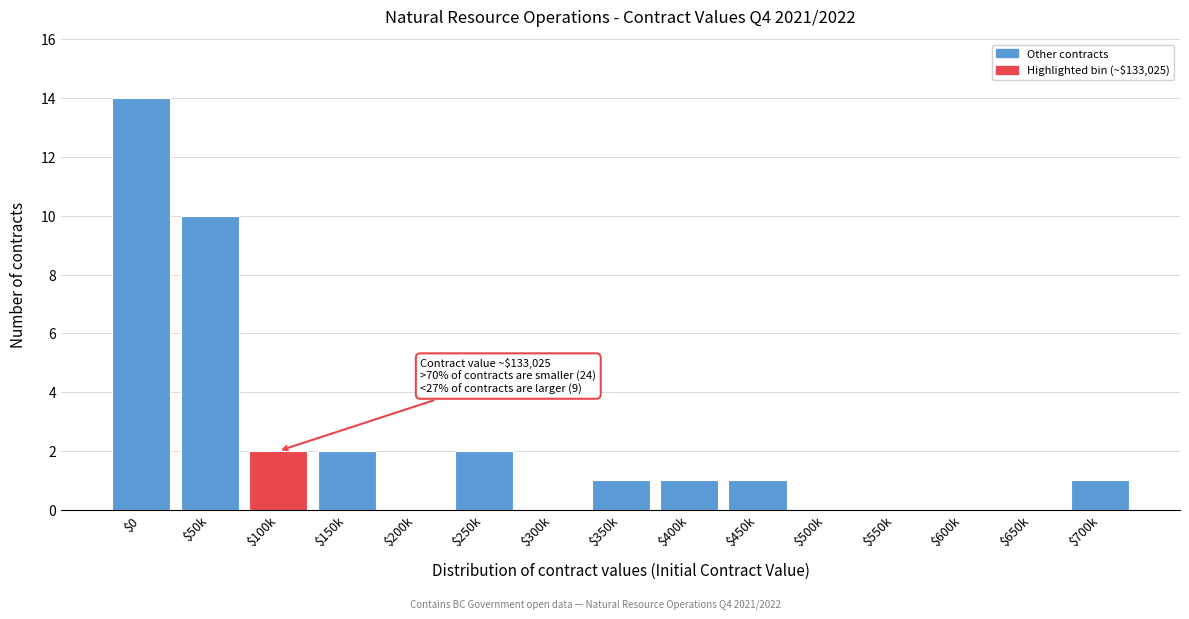

What is the sum of all values?

34